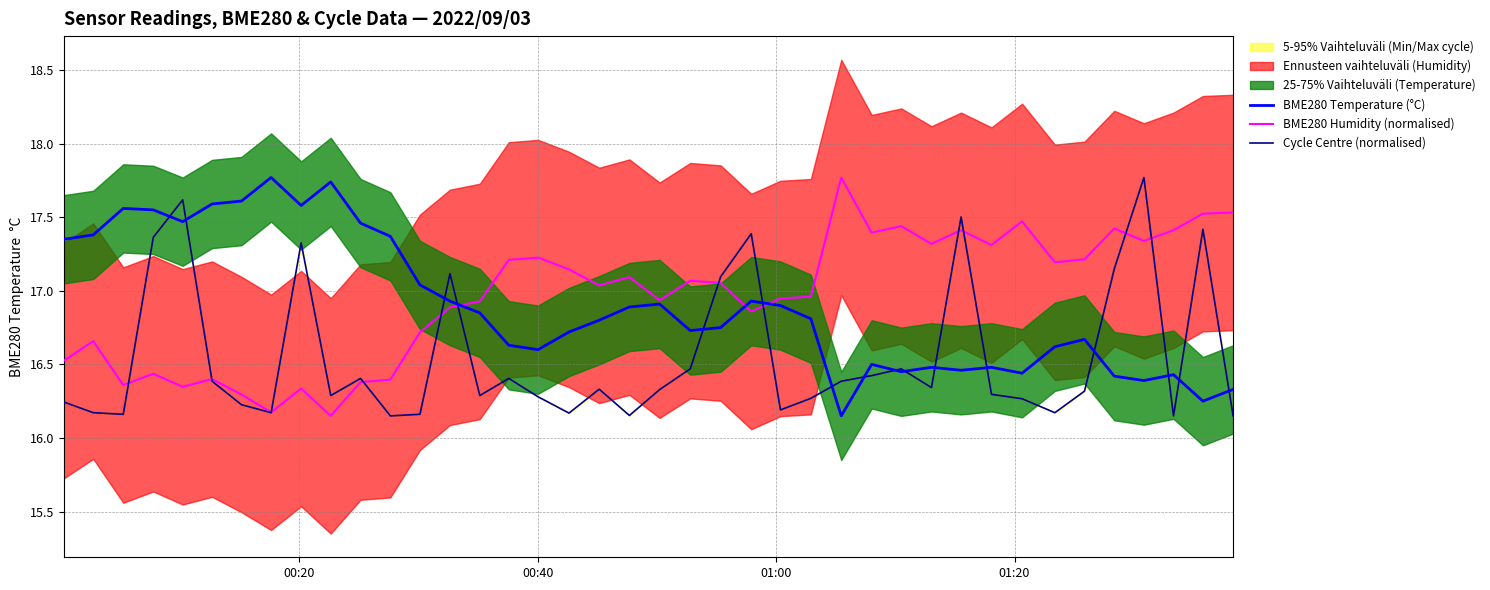

What is the highest value of the BME280 Humidity (normalised) series?

17.8